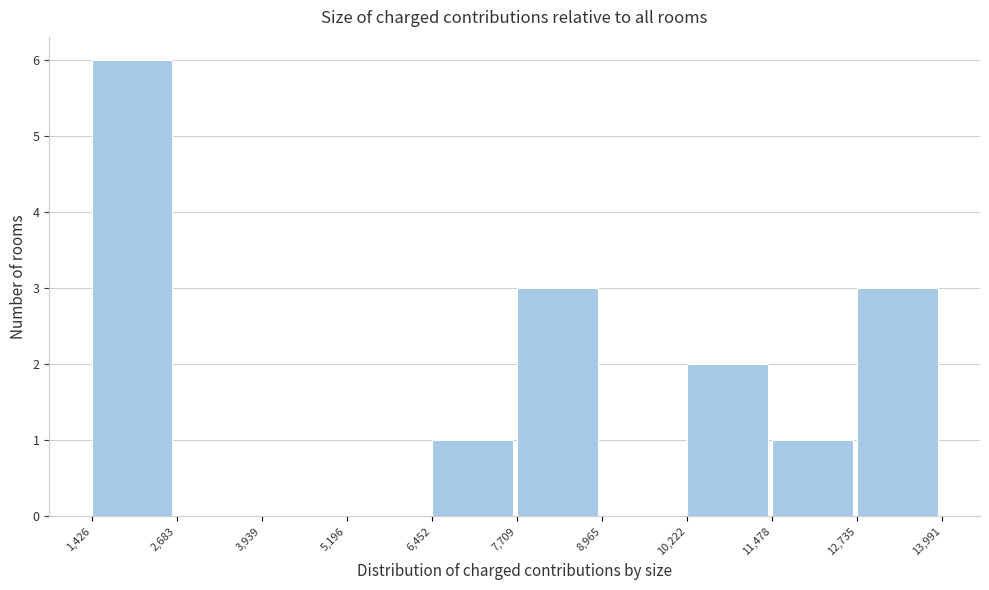

Reading left to right, transcribe this chart: for each bar, give the range it covers on the x-axis and its height. The values are not printed on the chart, so give them approximately, as read against the axis.

1,426 to 2,683: 6
2,683 to 3,939: 0
3,939 to 5,196: 0
5,196 to 6,452: 0
6,452 to 7,709: 1
7,709 to 8,965: 3
8,965 to 10,222: 0
10,222 to 11,478: 2
11,478 to 12,735: 1
12,735 to 13,991: 3